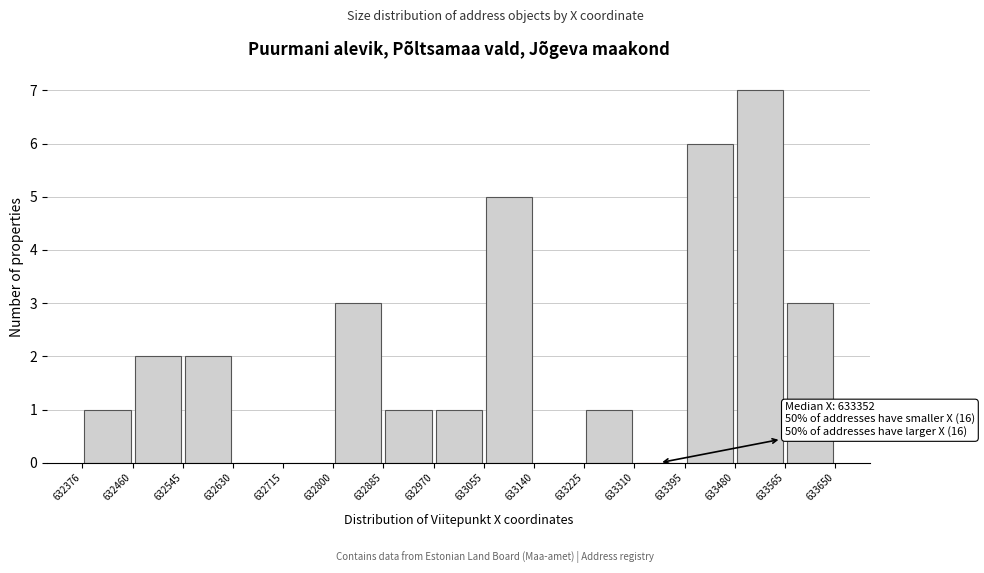

Over which range of the x-axis is the bar tallest?

633480 to 633565